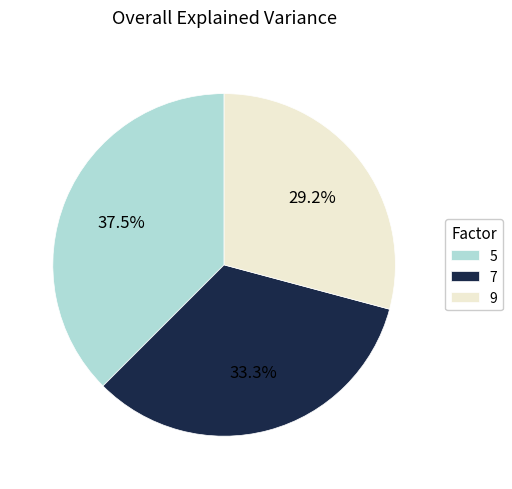

What is the total percentage of 5 and 9?

66.7%